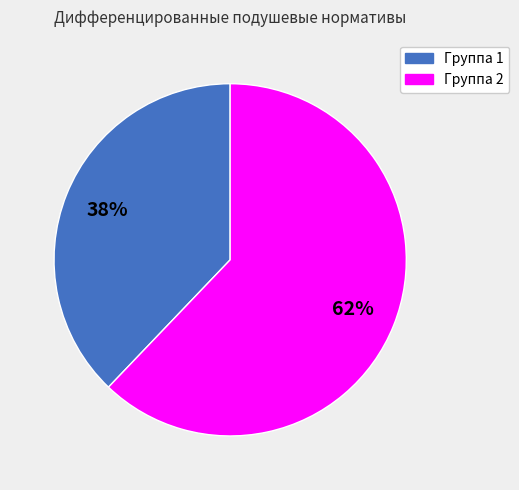

Is there any slice that represents more than half of the pie?

Yes